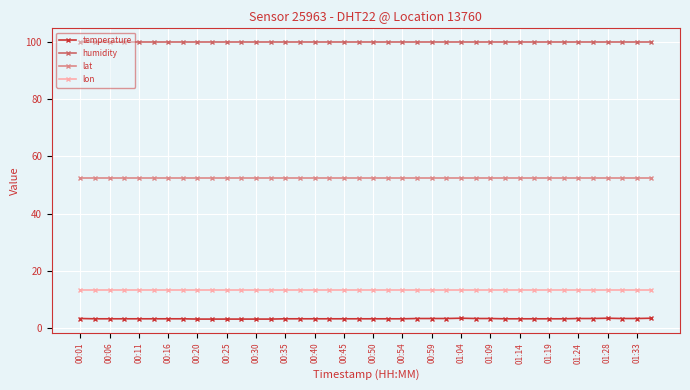

What is the lowest value of the lon series?

13.4